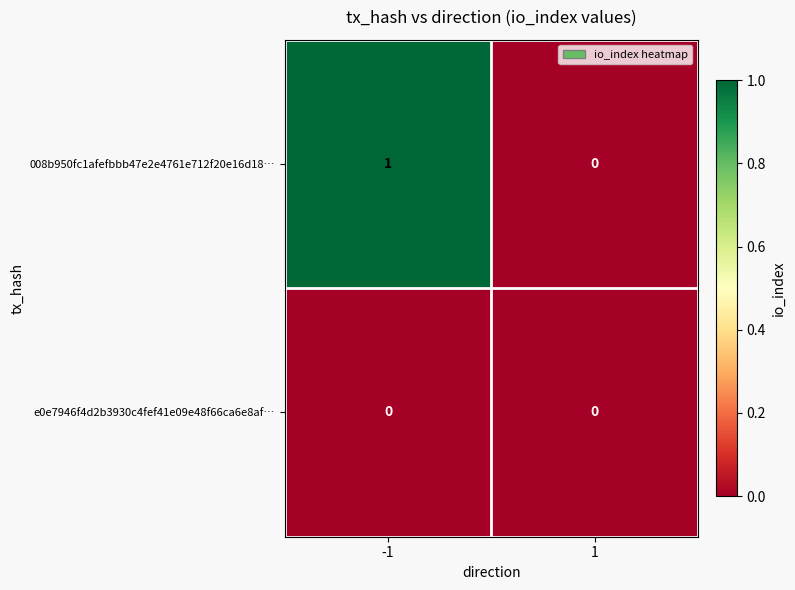

Count the number of categories in the chart.

2